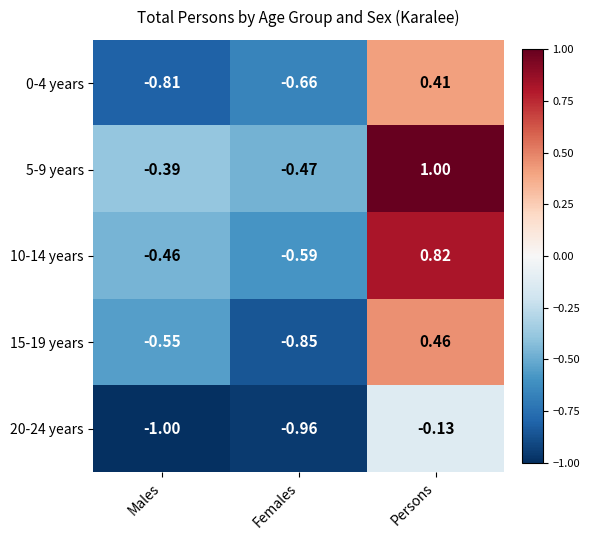

Where is 0-4 years nearest to the value 0?

Persons